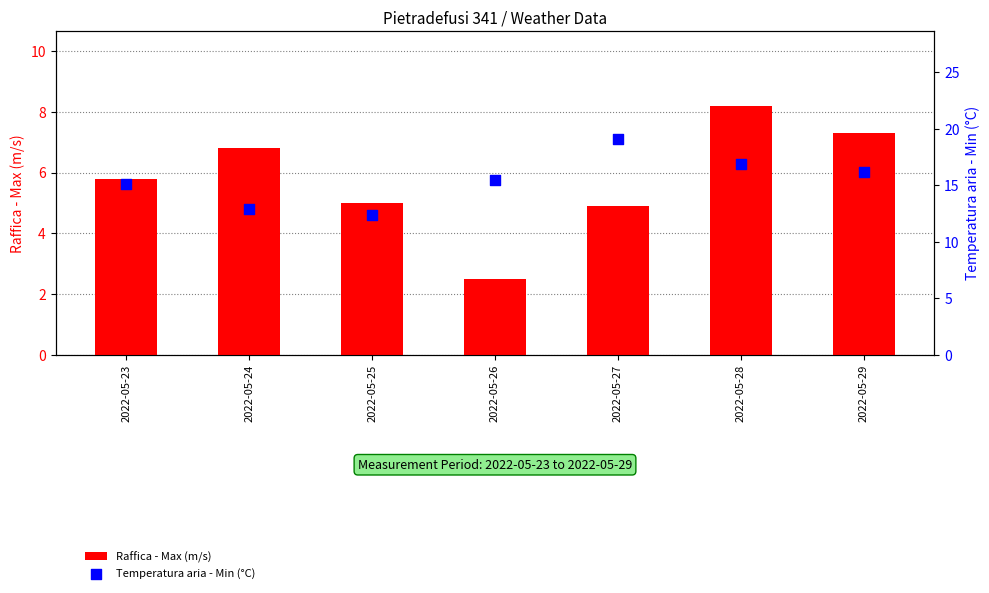

Which series contains the lowest Y value?

Raffica - Max (m/s)